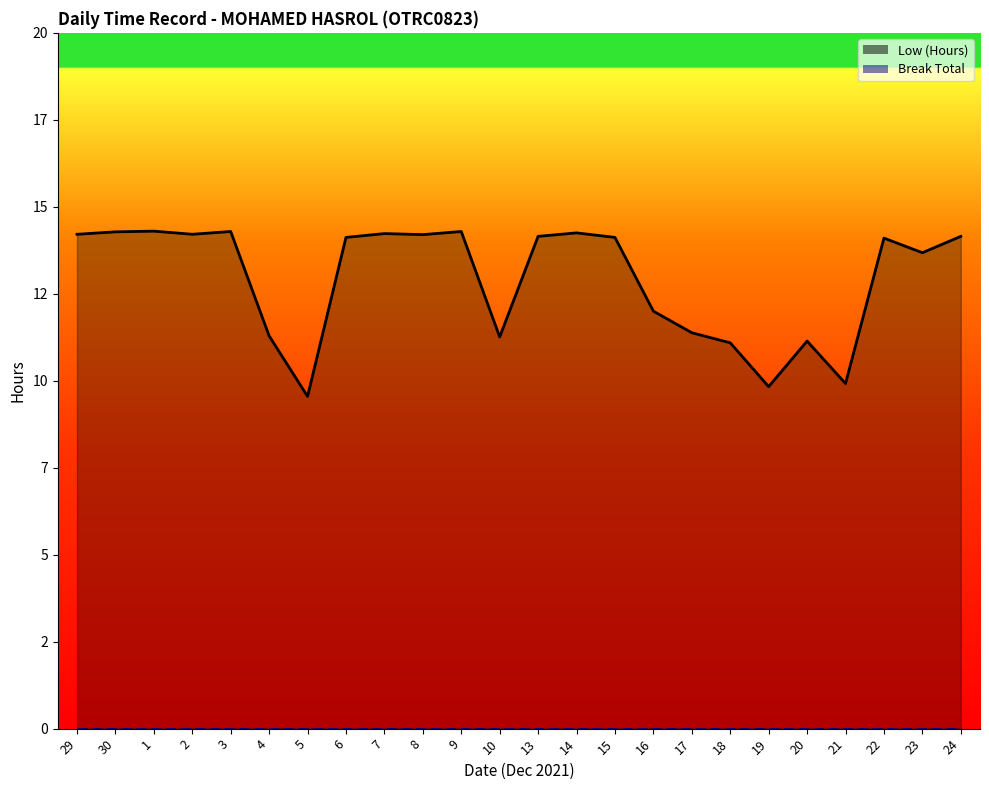

Count the number of categories in the chart.

24